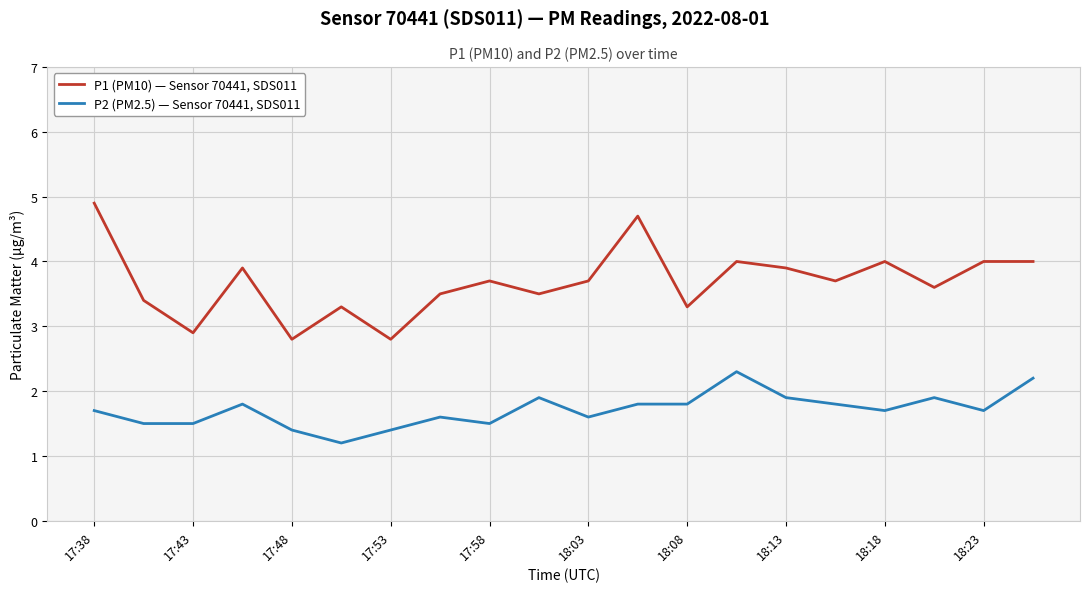

What is the difference between the maximum and minimum values in the P2 (PM2.5) — Sensor 70441, SDS011 series?

1.1